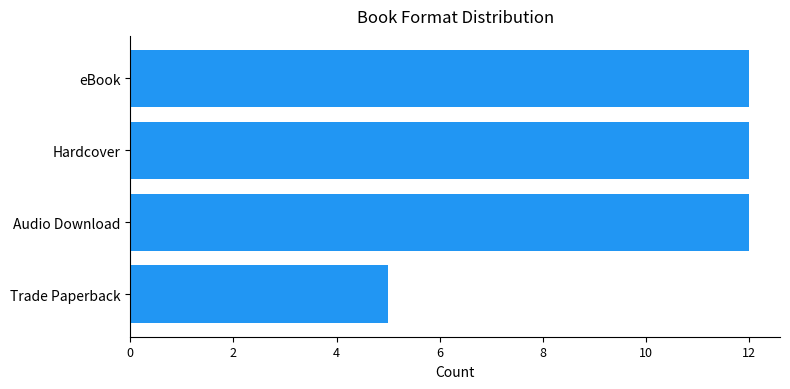

Reading top to bottom, extract all data points from this chart.

eBook=12	Hardcover=12	Audio Download=12	Trade Paperback=5